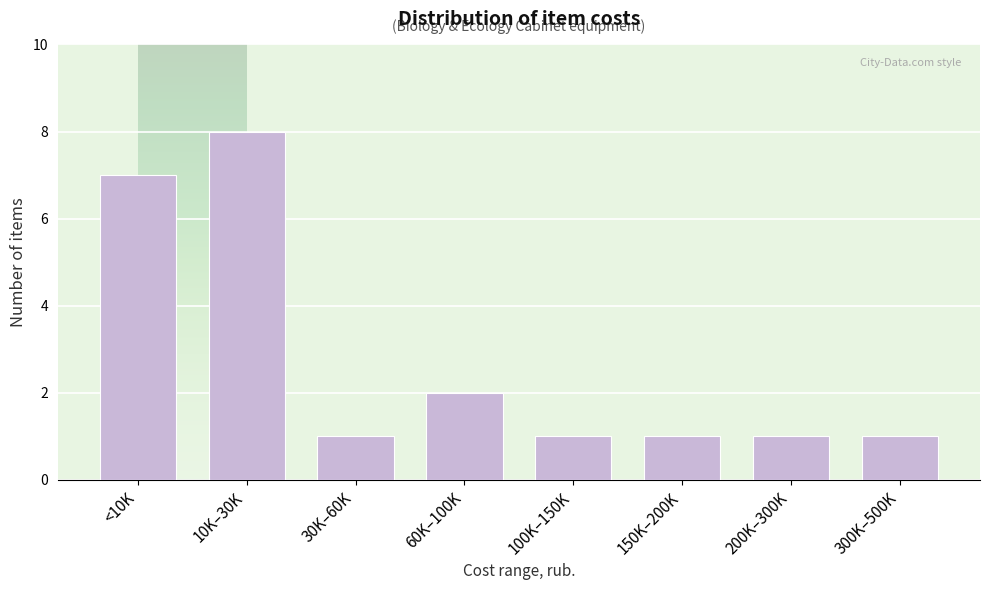

Reading left to right, transcribe all the data shown in this chart.

<10K=7	10K–30K=8	30K–60K=1	60K–100K=2	100K–150K=1	150K–200K=1	200K–300K=1	300K–500K=1